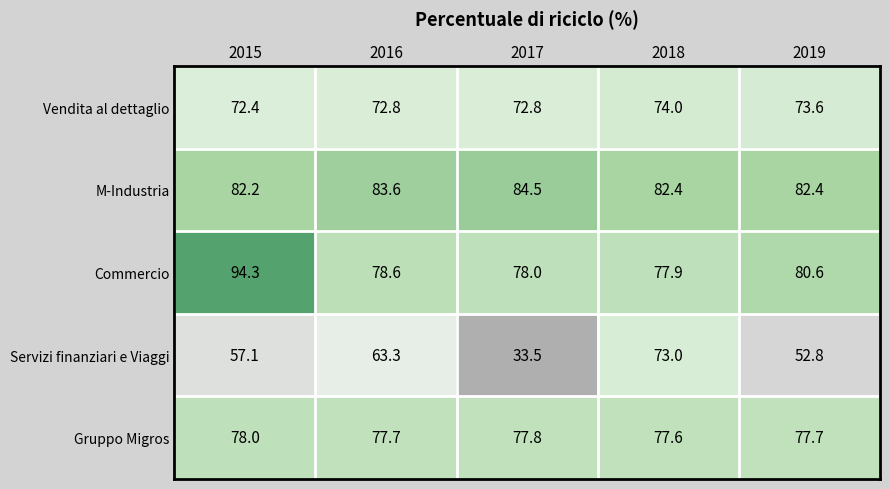

What is the difference between the highest and lowest values at 2015?

37.2